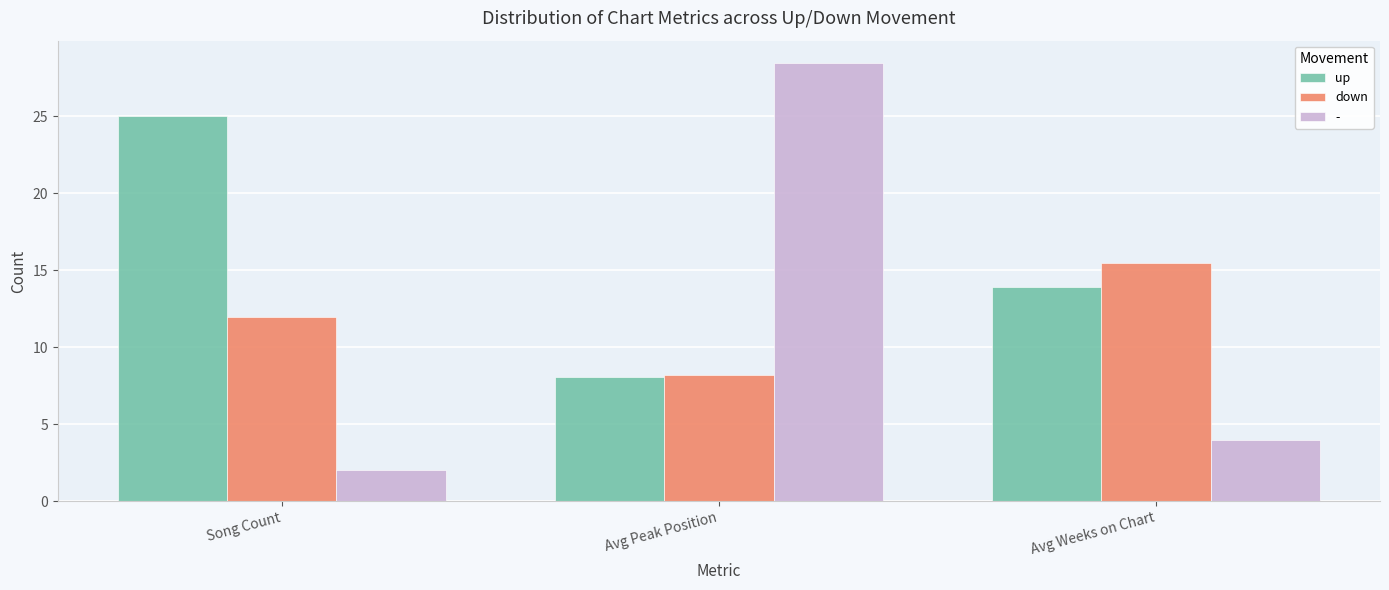

Reading left to right, extract all data points from this chart.

up: Song Count=25.0	Avg Peak Position=8.1	Avg Weeks on Chart=13.9
down: Song Count=12.0	Avg Peak Position=8.2	Avg Weeks on Chart=15.5
-: Song Count=2.0	Avg Peak Position=28.5	Avg Weeks on Chart=4.0